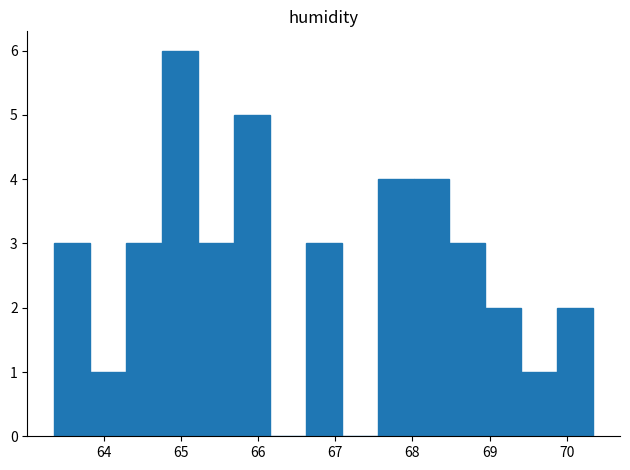

Reading left to right, list every bar in this chart as the range it spans on the x-axis followed by its height. Neither the bar edges nor the heights are printed on the chart, so give them approximately, as read against the axes.

63.4 to 63.8: 3
63.8 to 64.3: 1
64.3 to 64.8: 3
64.8 to 65.2: 6
65.2 to 65.7: 3
65.7 to 66.2: 5
66.2 to 66.6: 0
66.6 to 67.1: 3
67.1 to 67.5: 0
67.5 to 68.0: 4
68.0 to 68.5: 4
68.5 to 68.9: 3
68.9 to 69.4: 2
69.4 to 69.9: 1
69.9 to 70.3: 2